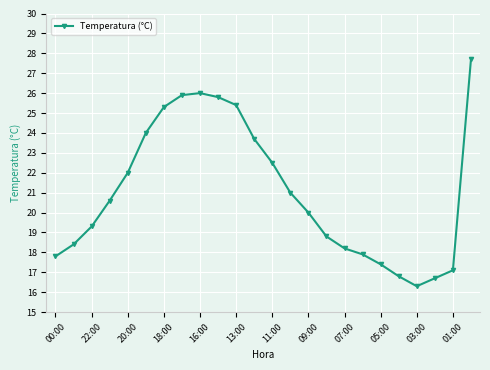

What is the difference between the maximum and minimum values?

11.4